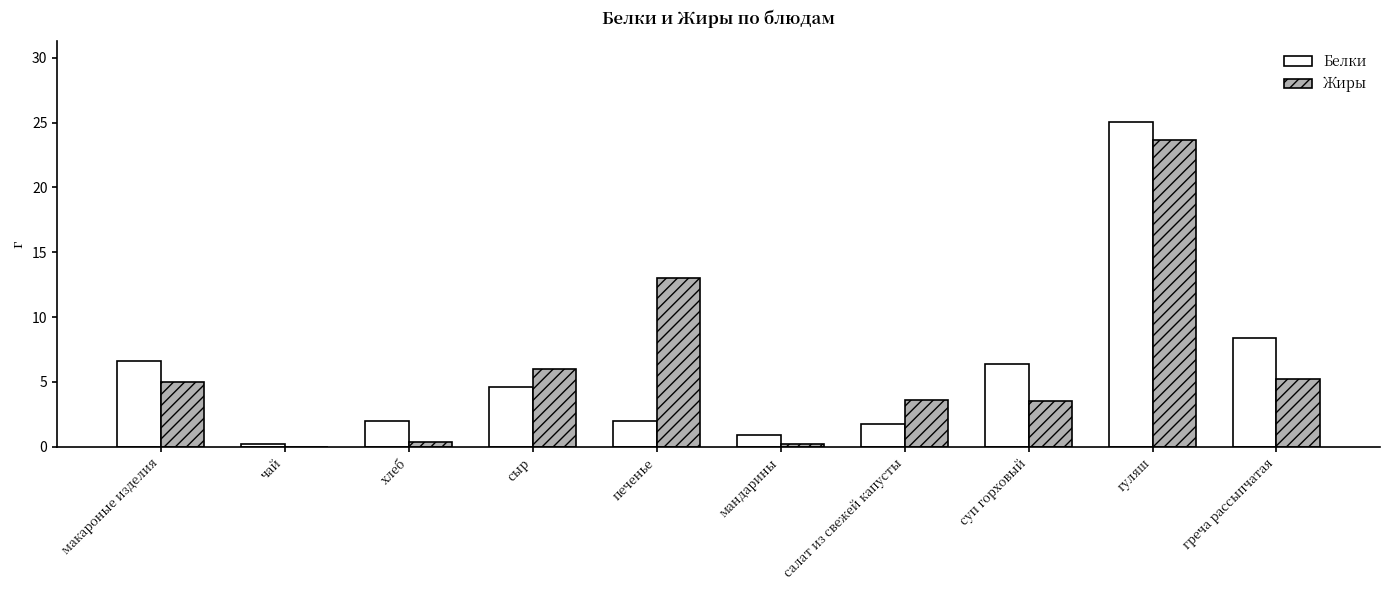

Is it true that Жиры equals 8.1 at сыр?

False